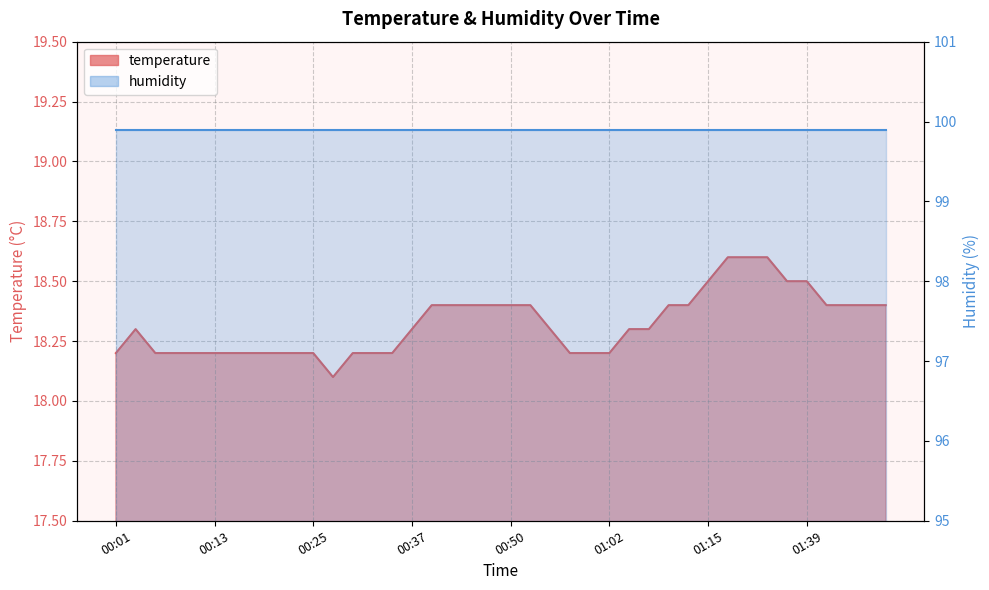

What is the difference between the values at 01:26 and 01:42?

0.2